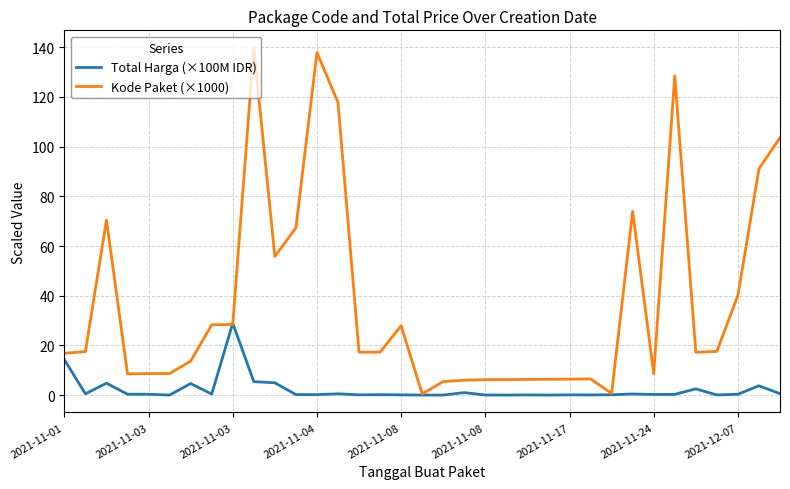

Rank the series by their maximum value, from lowest to highest.

Total Harga (×100M IDR), Kode Paket (×1000)